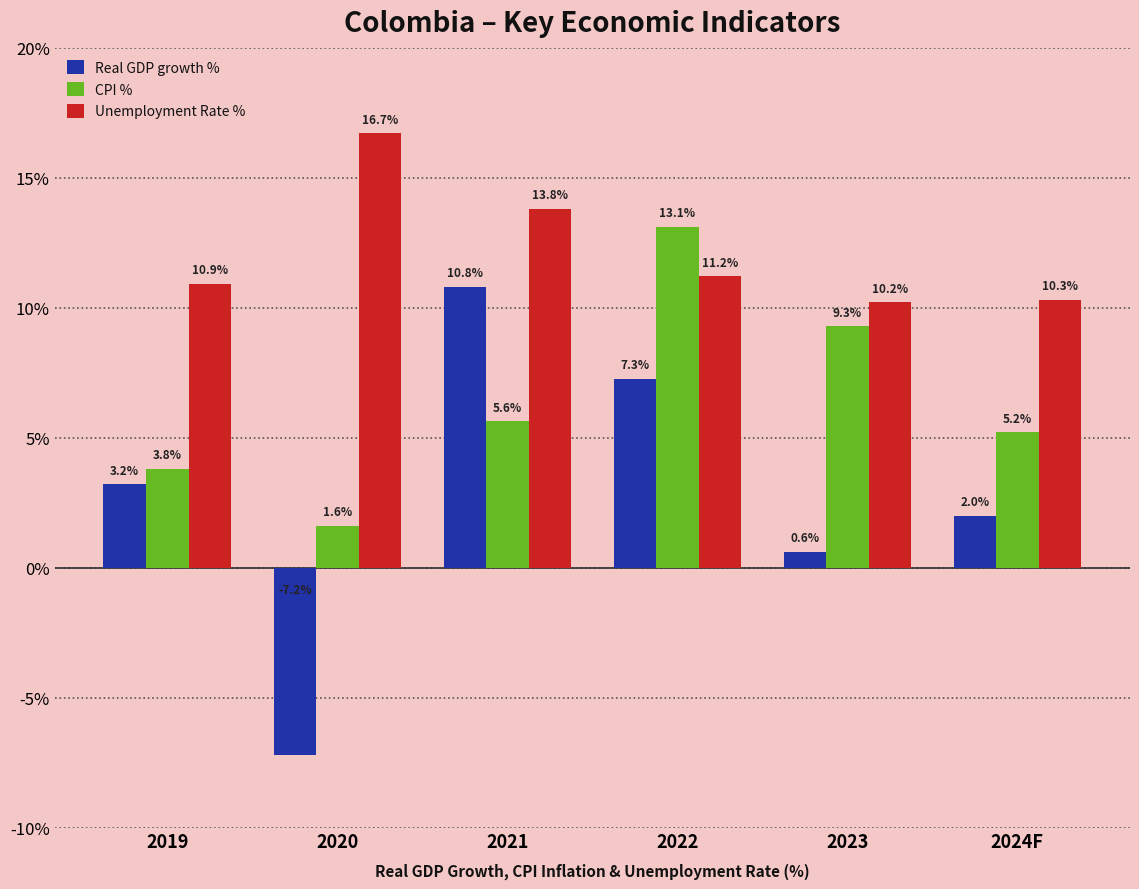

How many values in the CPI % series exceed 5?

4